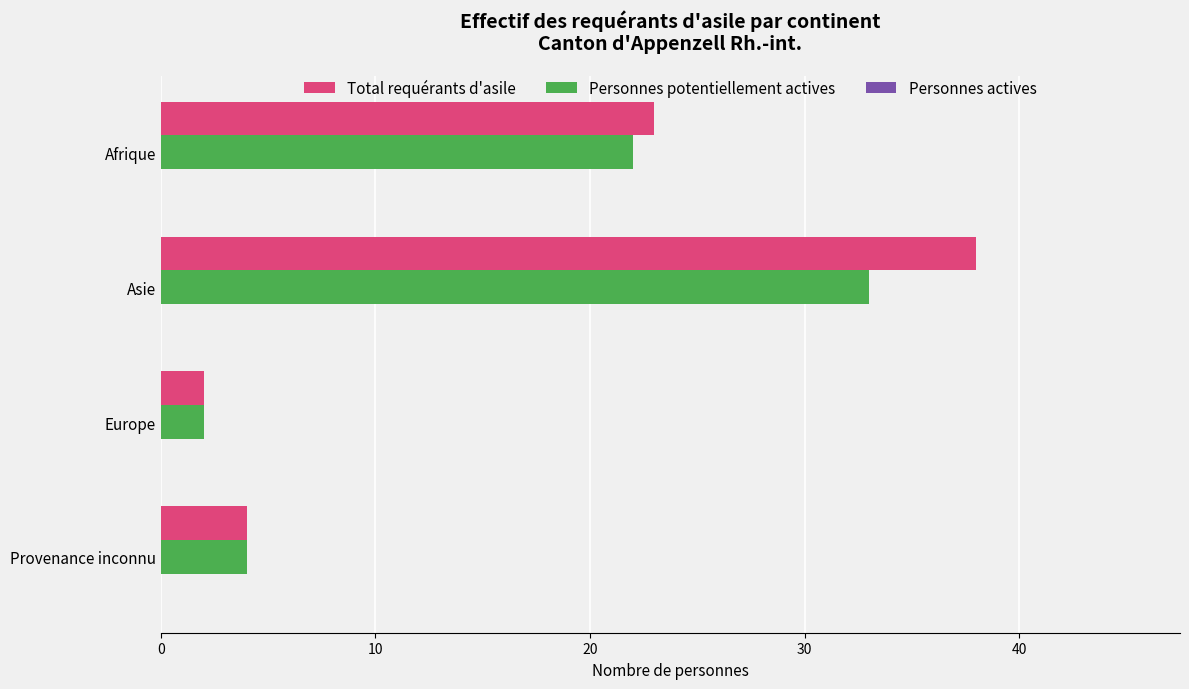

What is the greatest value displayed?

38